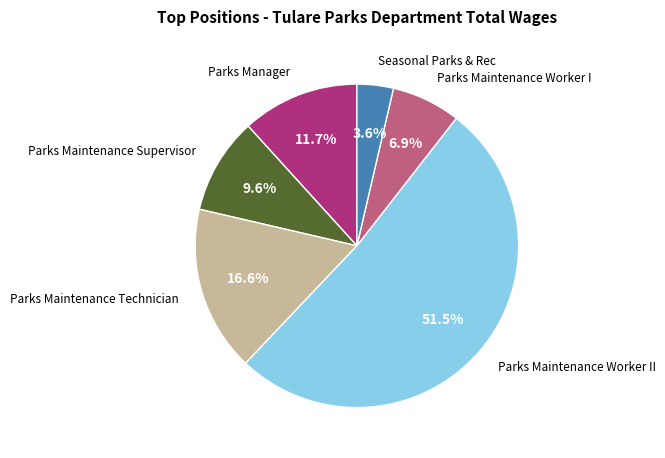

Is there a majority slice in this chart?

Yes